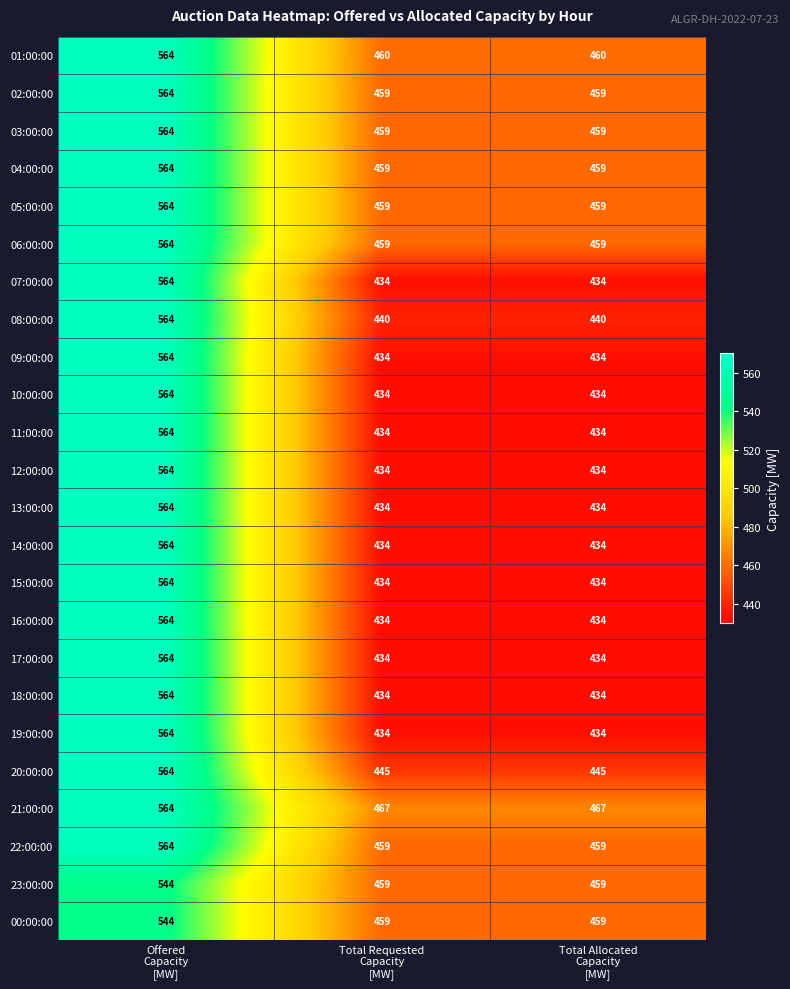

How many series are shown in this chart?

24